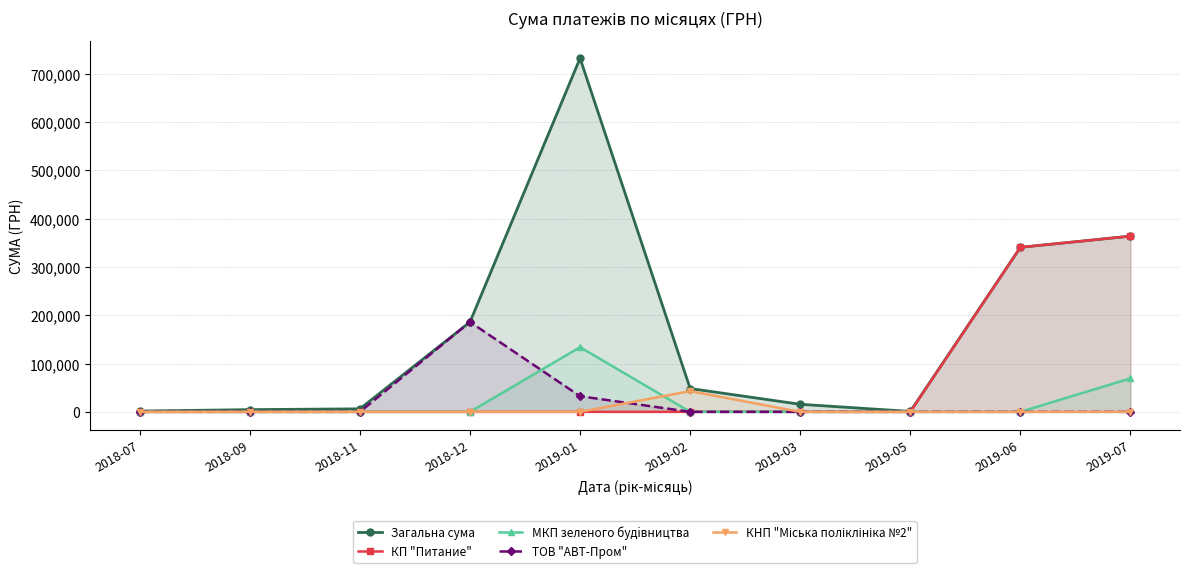

True or false: МКП зеленого будiвництва and Загальна сума cross at least once.

False